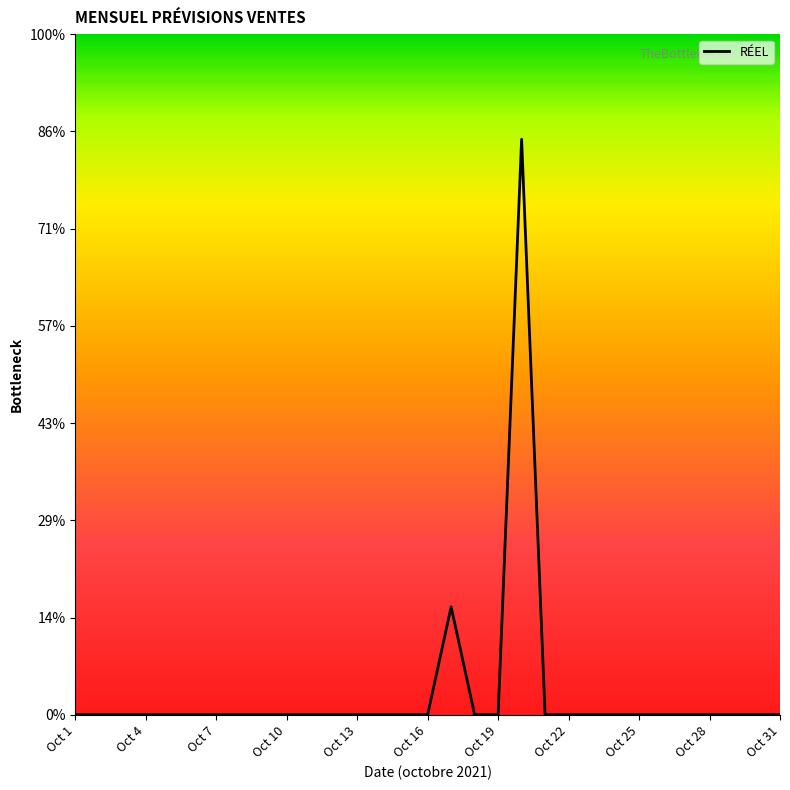

What is the sum of all values?

7.0